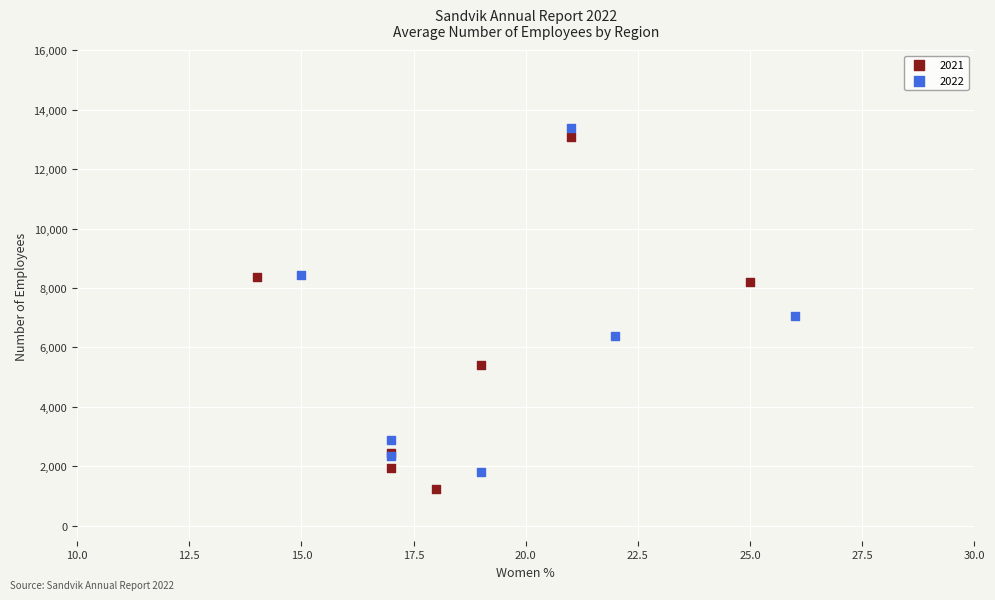

Which series has the largest Y range (max minus min)?

2021